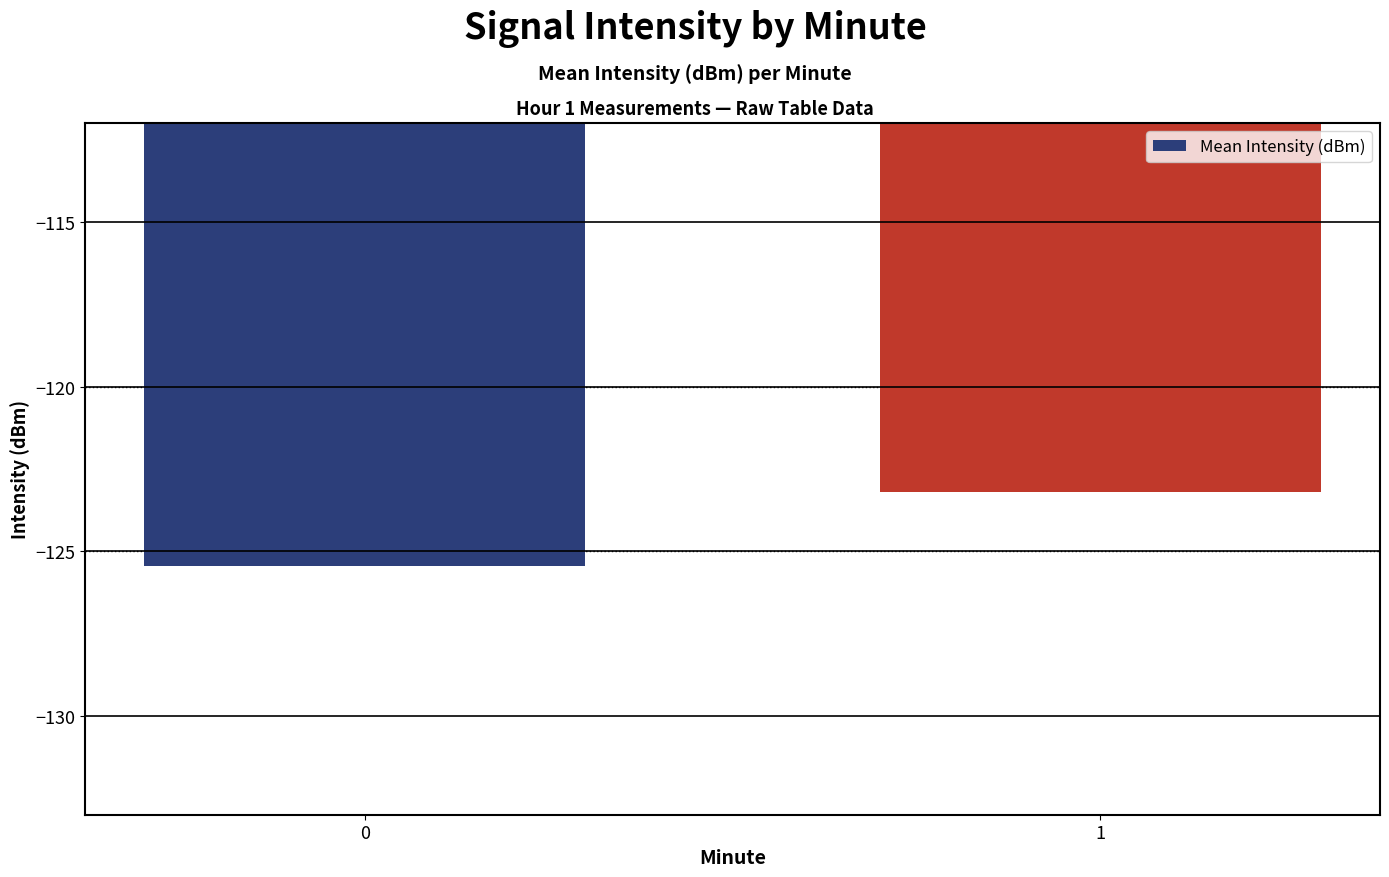

The value at 1 is -123.2. True or false?

True